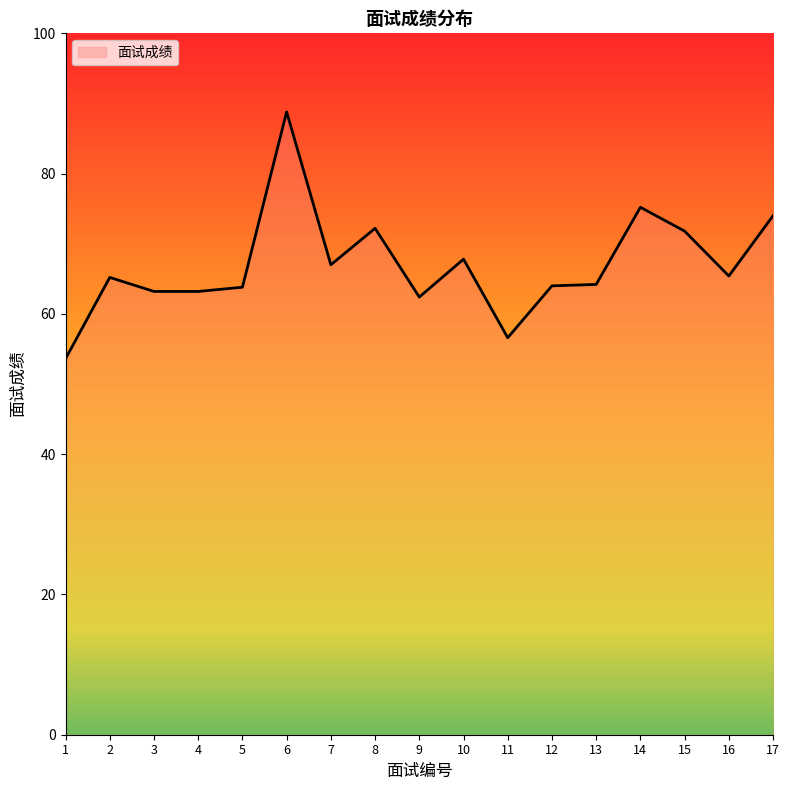

Does the chart have visible grid lines?

No